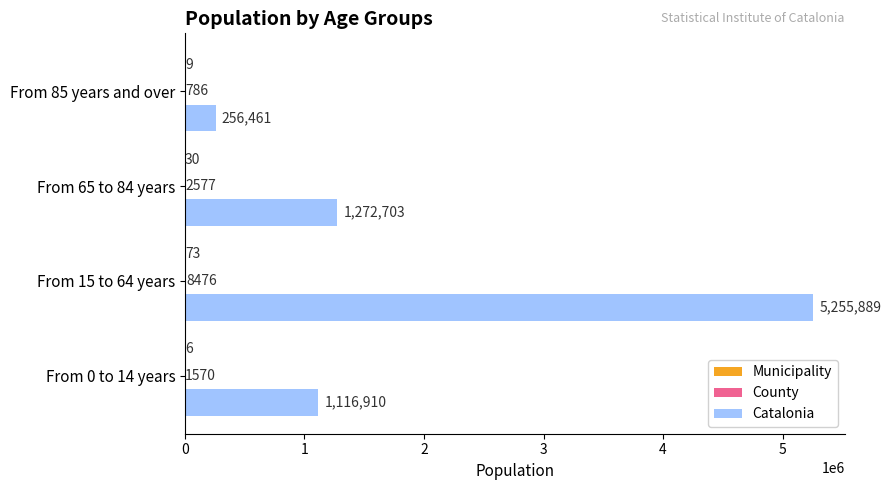

Which series has the widest spread of values?

Catalonia